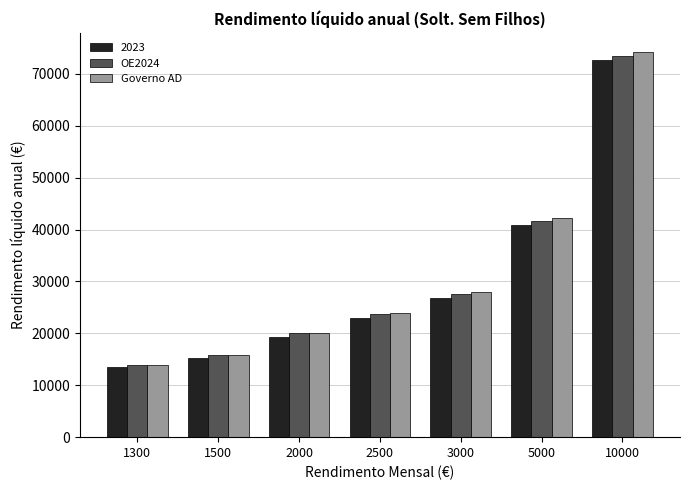

Reading left to right, transcribe all the data shown in this chart.

2023: 13569.3	15301.2	19328.5	23017.7	26848.6	40832.5	72609.5
OE2024: 13903.0	15738.2	19974.4	23752.6	27583.5	41665.4	73513.4
Governo AD: 13954.2	15803.5	20081.1	23996.1	28021.5	42262.6	74157.8